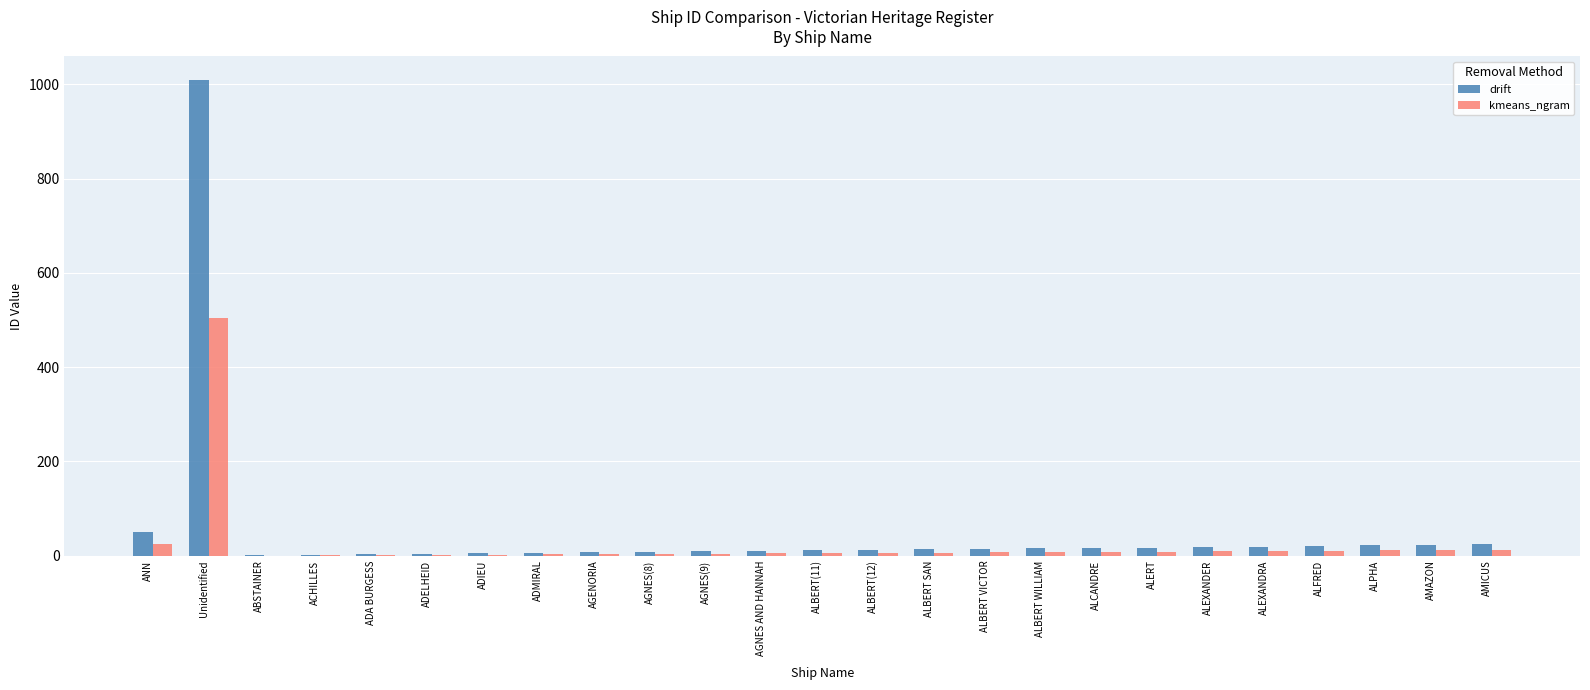

At which category is the sum across all series the highest?

Unidentified